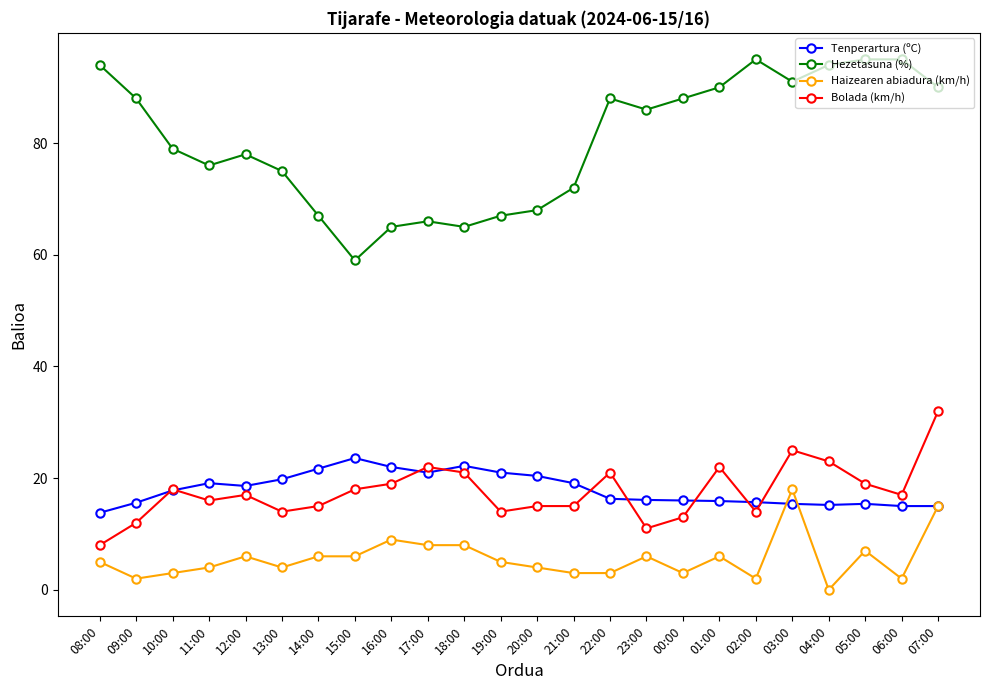

True or false: Haizearen abiadura (km/h) and Hezetasuna (%) intersect in this chart.

False